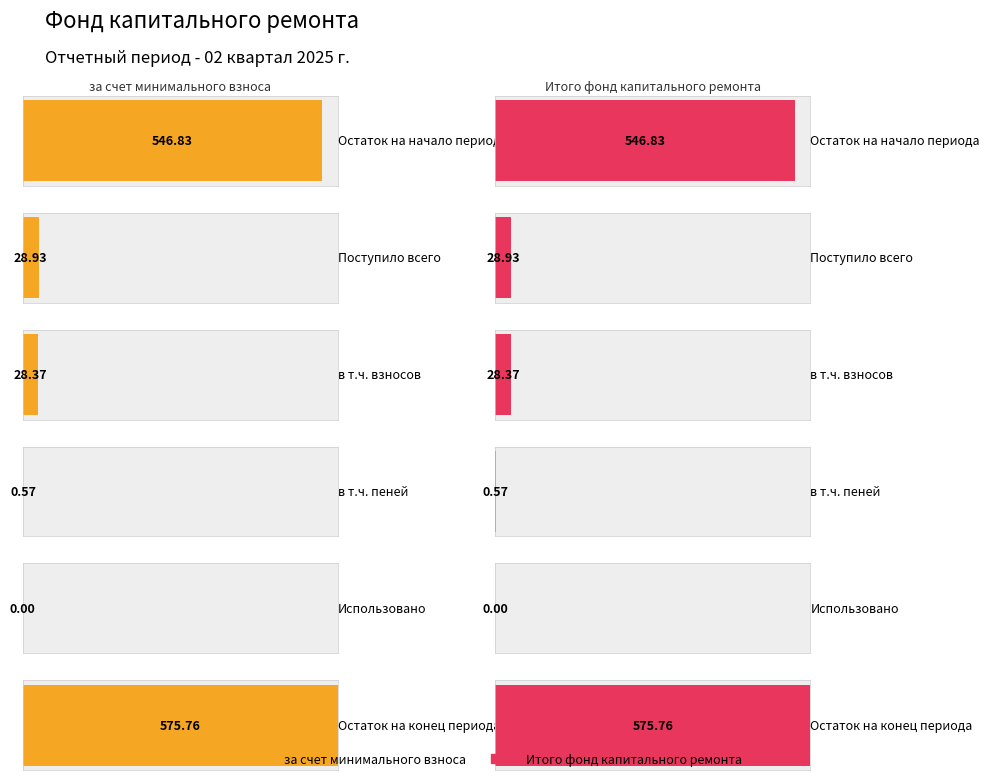

At which category is the sum across all series the highest?

Остаток на конец периода